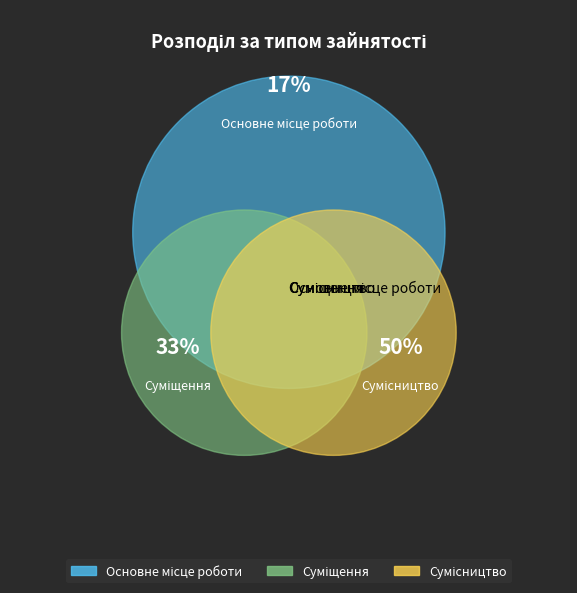

To the nearest percent, what portion does Суміщення represent?

33%